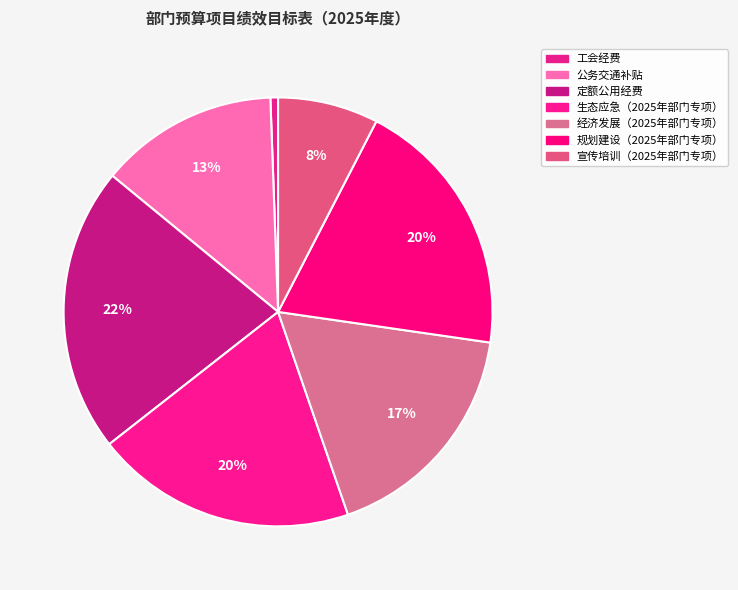

What percentage is the 经济发展（2025年部门专项） slice, to the nearest percent?

17%